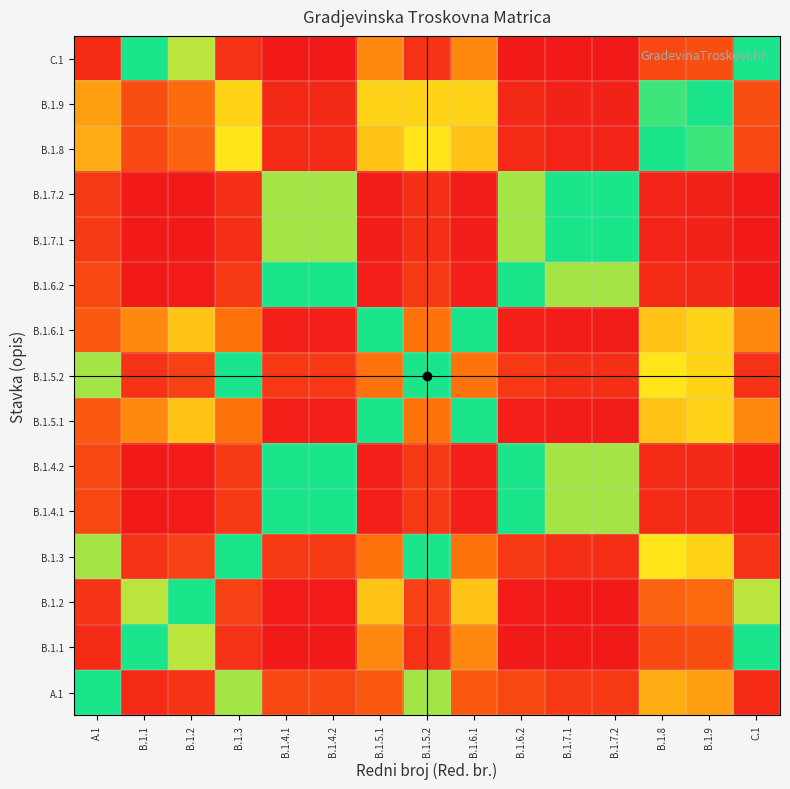

Reading left to right, extract all data points from this chart.

A.1: A.1=0.5	B.1.1=0.0	B.1.2=0.1	B.1.3=0.4	B.1.4.1=0.9	B.1.4.2=0.9	B.1.5.1=0.1	B.1.5.2=0.4	B.1.6.1=0.1	B.1.6.2=0.9	B.1.7.1=0.9	B.1.7.2=0.9	B.1.8=0.2	B.1.9=0.2	C.1=0.0
B.1.1: A.1=1.0	B.1.1=0.5	B.1.2=0.6	B.1.3=1.0	B.1.4.1=1.0	B.1.4.2=1.0	B.1.5.1=0.8	B.1.5.2=1.0	B.1.6.1=0.8	B.1.6.2=1.0	B.1.7.1=1.0	B.1.7.2=1.0	B.1.8=0.9	B.1.9=0.9	C.1=0.5
B.1.2: A.1=0.9	B.1.1=0.4	B.1.2=0.5	B.1.3=0.9	B.1.4.1=1.0	B.1.4.2=1.0	B.1.5.1=0.7	B.1.5.2=0.9	B.1.6.1=0.7	B.1.6.2=1.0	B.1.7.1=1.0	B.1.7.2=1.0	B.1.8=0.9	B.1.9=0.8	C.1=0.4
B.1.3: A.1=0.6	B.1.1=0.0	B.1.2=0.1	B.1.3=0.5	B.1.4.1=0.9	B.1.4.2=0.9	B.1.5.1=0.2	B.1.5.2=0.5	B.1.6.1=0.2	B.1.6.2=0.9	B.1.7.1=1.0	B.1.7.2=1.0	B.1.8=0.3	B.1.9=0.3	C.1=0.0
B.1.4.1: A.1=0.1	B.1.1=0.0	B.1.2=0.0	B.1.3=0.1	B.1.4.1=0.5	B.1.4.2=0.5	B.1.5.1=0.0	B.1.5.2=0.1	B.1.6.1=0.0	B.1.6.2=0.5	B.1.7.1=0.6	B.1.7.2=0.6	B.1.8=0.0	B.1.9=0.0	C.1=0.0
B.1.4.2: A.1=0.1	B.1.1=0.0	B.1.2=0.0	B.1.3=0.1	B.1.4.1=0.5	B.1.4.2=0.5	B.1.5.1=0.0	B.1.5.2=0.1	B.1.6.1=0.0	B.1.6.2=0.5	B.1.7.1=0.6	B.1.7.2=0.6	B.1.8=0.0	B.1.9=0.0	C.1=0.0
B.1.5.1: A.1=0.9	B.1.1=0.2	B.1.2=0.3	B.1.3=0.8	B.1.4.1=1.0	B.1.4.2=1.0	B.1.5.1=0.5	B.1.5.2=0.8	B.1.6.1=0.5	B.1.6.2=1.0	B.1.7.1=1.0	B.1.7.2=1.0	B.1.8=0.7	B.1.9=0.7	C.1=0.2
B.1.5.2: A.1=0.6	B.1.1=0.0	B.1.2=0.1	B.1.3=0.5	B.1.4.1=0.9	B.1.4.2=0.9	B.1.5.1=0.2	B.1.5.2=0.5	B.1.6.1=0.2	B.1.6.2=0.9	B.1.7.1=1.0	B.1.7.2=1.0	B.1.8=0.3	B.1.9=0.3	C.1=0.0
B.1.6.1: A.1=0.9	B.1.1=0.2	B.1.2=0.3	B.1.3=0.8	B.1.4.1=1.0	B.1.4.2=1.0	B.1.5.1=0.5	B.1.5.2=0.8	B.1.6.1=0.5	B.1.6.2=1.0	B.1.7.1=1.0	B.1.7.2=1.0	B.1.8=0.7	B.1.9=0.7	C.1=0.2
B.1.6.2: A.1=0.1	B.1.1=0.0	B.1.2=0.0	B.1.3=0.1	B.1.4.1=0.5	B.1.4.2=0.5	B.1.5.1=0.0	B.1.5.2=0.1	B.1.6.1=0.0	B.1.6.2=0.5	B.1.7.1=0.6	B.1.7.2=0.6	B.1.8=0.0	B.1.9=0.0	C.1=0.0
B.1.7.1: A.1=0.1	B.1.1=0.0	B.1.2=0.0	B.1.3=0.0	B.1.4.1=0.4	B.1.4.2=0.4	B.1.5.1=0.0	B.1.5.2=0.0	B.1.6.1=0.0	B.1.6.2=0.4	B.1.7.1=0.5	B.1.7.2=0.5	B.1.8=0.0	B.1.9=0.0	C.1=0.0
B.1.7.2: A.1=0.1	B.1.1=0.0	B.1.2=0.0	B.1.3=0.0	B.1.4.1=0.4	B.1.4.2=0.4	B.1.5.1=0.0	B.1.5.2=0.0	B.1.6.1=0.0	B.1.6.2=0.4	B.1.7.1=0.5	B.1.7.2=0.5	B.1.8=0.0	B.1.9=0.0	C.1=0.0
B.1.8: A.1=0.8	B.1.1=0.1	B.1.2=0.1	B.1.3=0.7	B.1.4.1=1.0	B.1.4.2=1.0	B.1.5.1=0.3	B.1.5.2=0.7	B.1.6.1=0.3	B.1.6.2=1.0	B.1.7.1=1.0	B.1.7.2=1.0	B.1.8=0.5	B.1.9=0.5	C.1=0.1
B.1.9: A.1=0.8	B.1.1=0.1	B.1.2=0.2	B.1.3=0.7	B.1.4.1=1.0	B.1.4.2=1.0	B.1.5.1=0.3	B.1.5.2=0.7	B.1.6.1=0.3	B.1.6.2=1.0	B.1.7.1=1.0	B.1.7.2=1.0	B.1.8=0.5	B.1.9=0.5	C.1=0.1
C.1: A.1=1.0	B.1.1=0.5	B.1.2=0.6	B.1.3=1.0	B.1.4.1=1.0	B.1.4.2=1.0	B.1.5.1=0.8	B.1.5.2=1.0	B.1.6.1=0.8	B.1.6.2=1.0	B.1.7.1=1.0	B.1.7.2=1.0	B.1.8=0.9	B.1.9=0.9	C.1=0.5